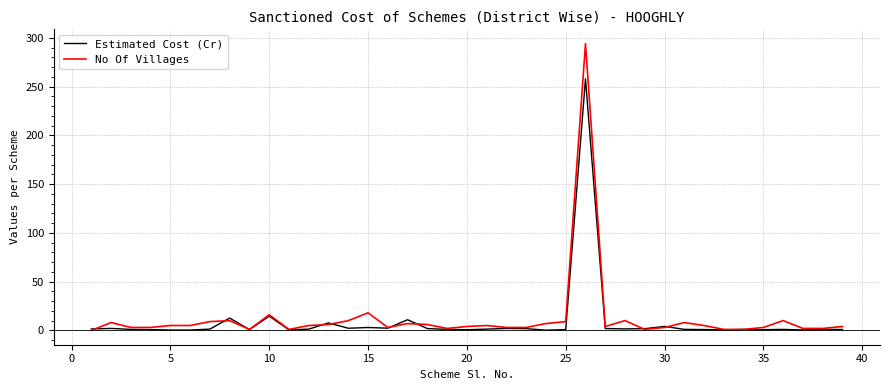

Rank the series by their maximum value, from highest to lowest.

No Of Villages, Estimated Cost (Cr)